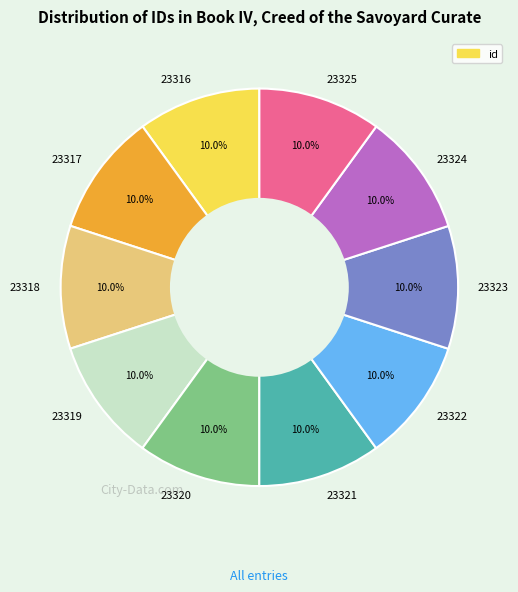

Is there any slice that represents more than half of the pie?

No